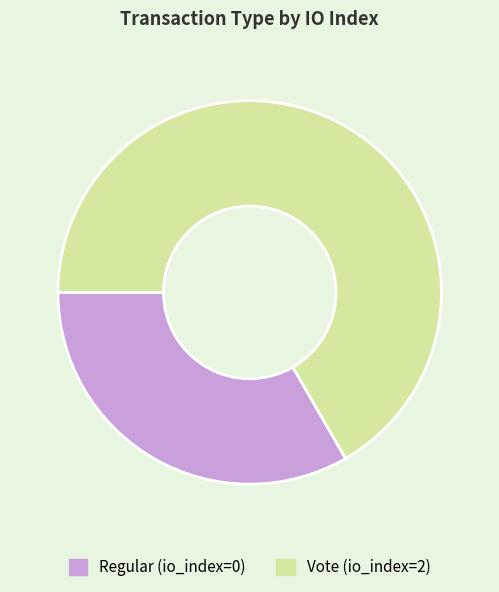

Count the number of slices in the pie.

2